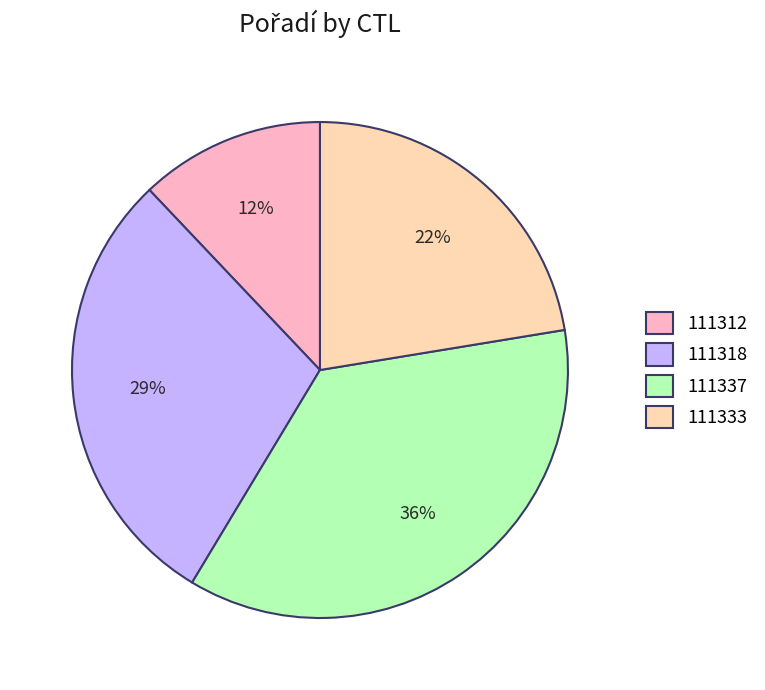

Count the number of slices in the pie.

4